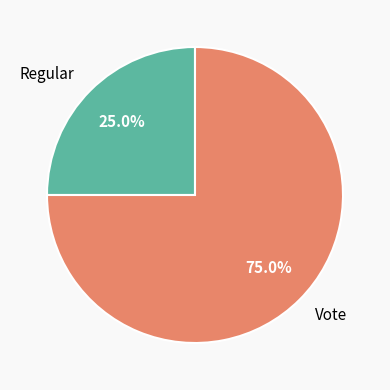

True or false: Regular accounts for 25% of the total.

True